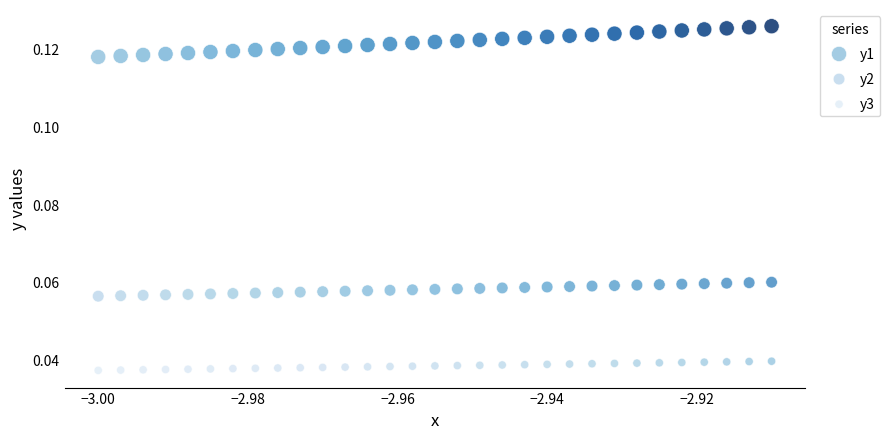

Which series reaches the maximum Y coordinate?

y1